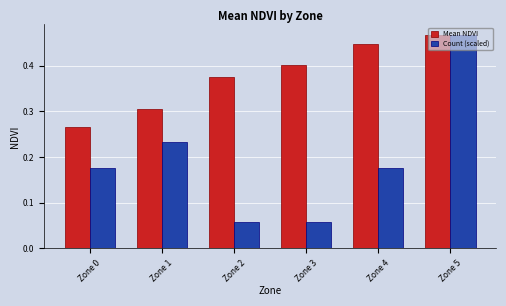

Which series has the widest spread of values?

Count (scaled)